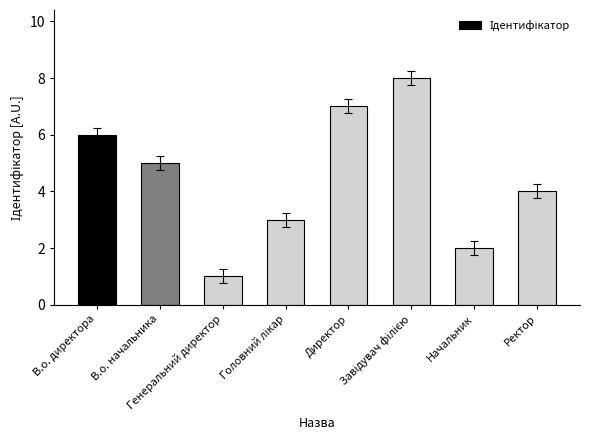

How many values are between 3 and 7?

5